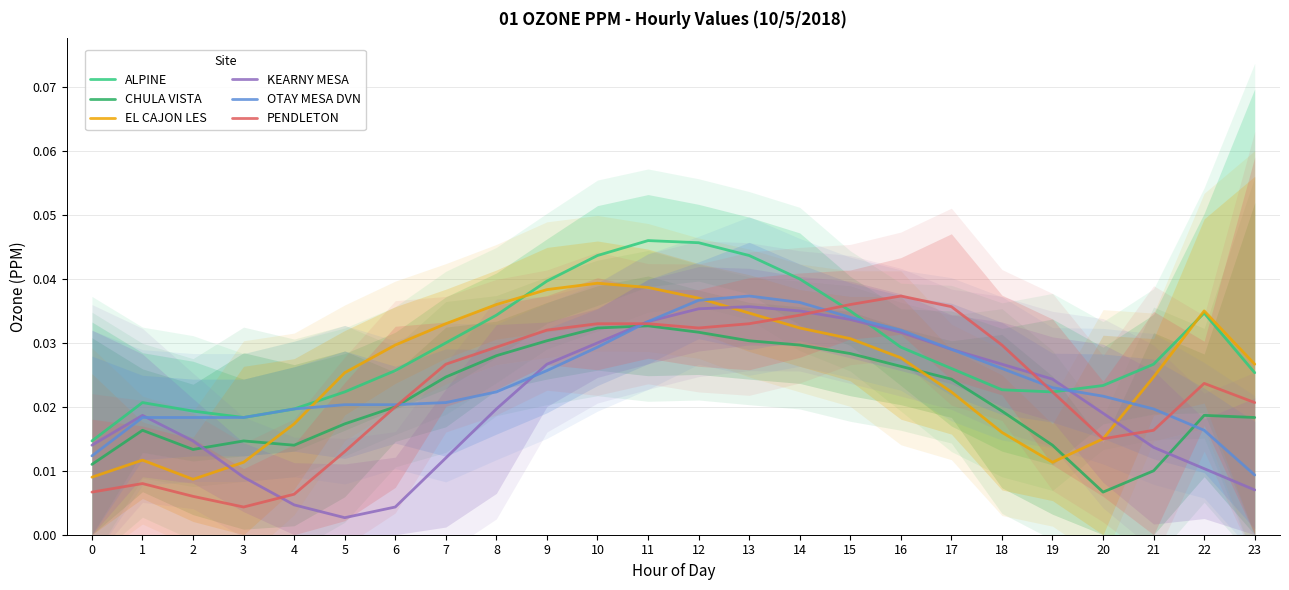

Which has a higher value, 15 or 5?

15